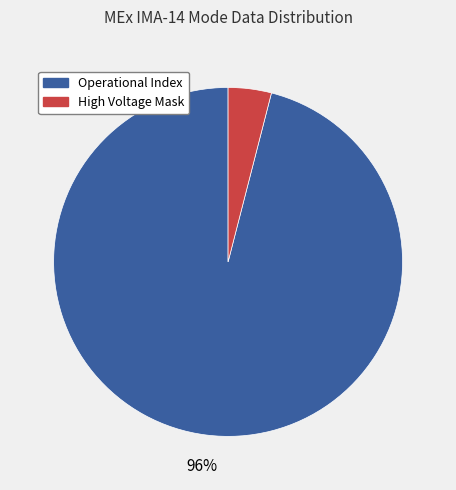

To the nearest percent, what is the difference between the largest and smallest slice percentages?

92%